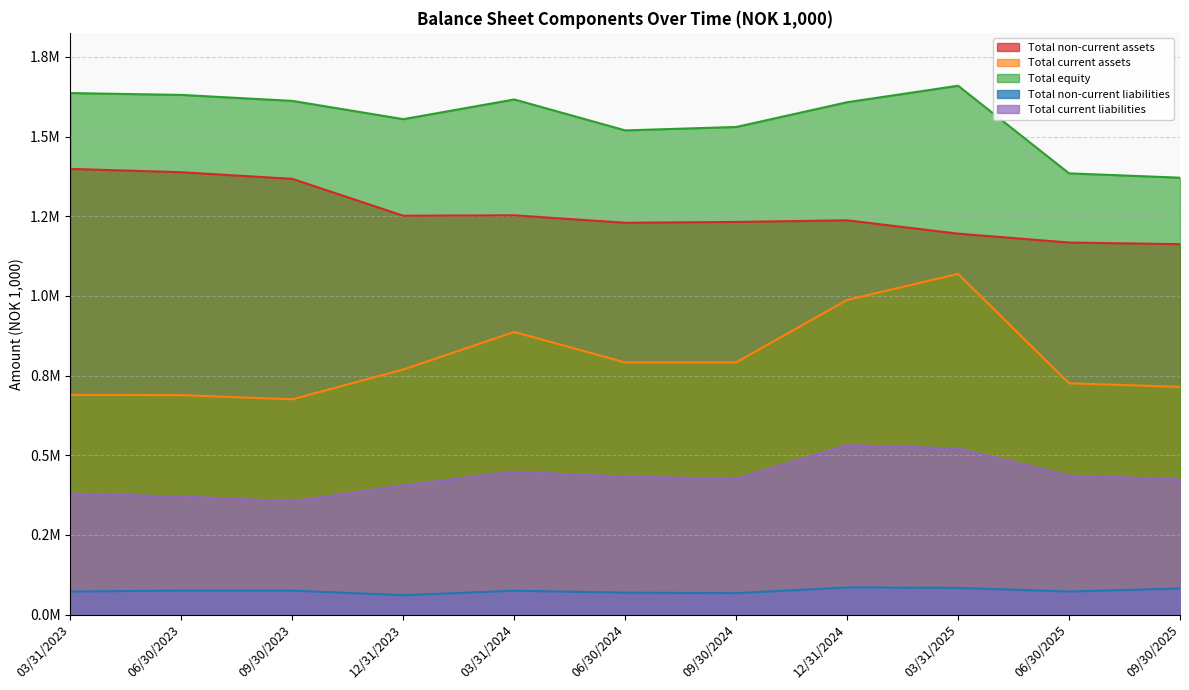

Which series has the largest total across all categories?

Total equity